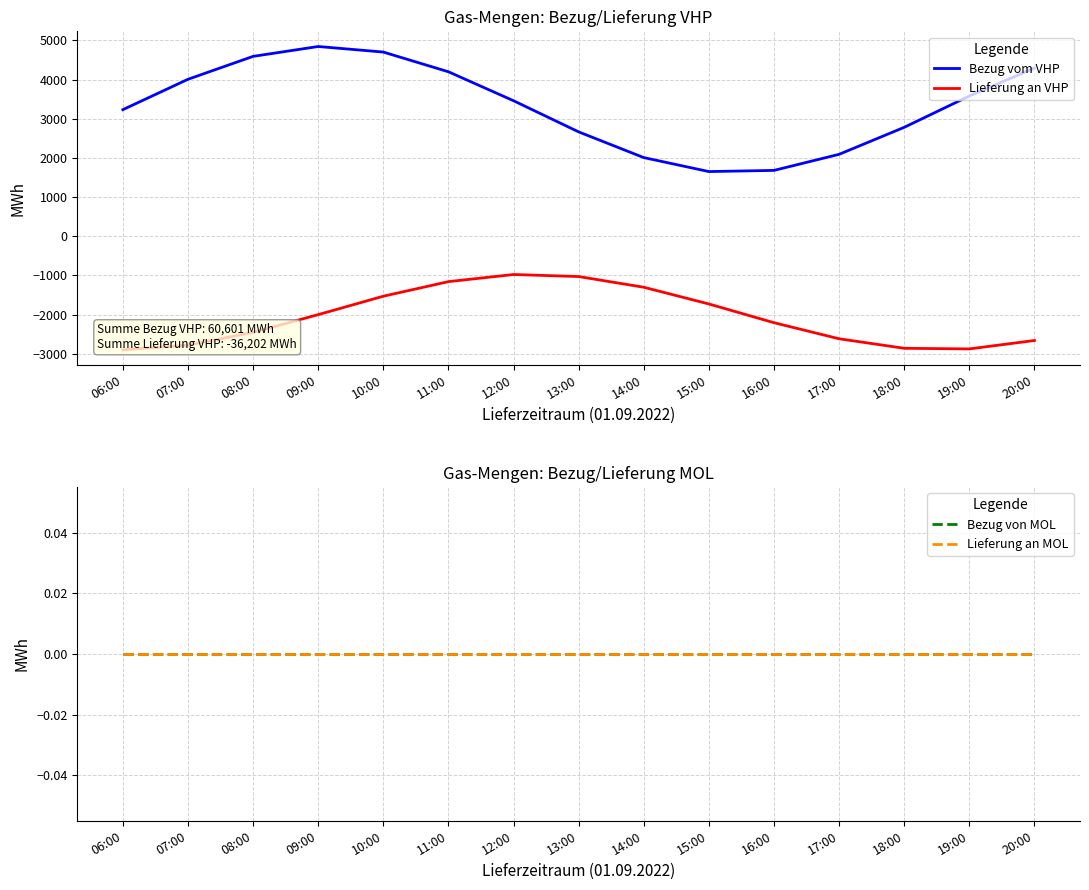

Reading left to right, list all the values displayed in this chart.

Bezug vom VHP: 3232	4007	4592	4844	4702	4199	3460	2665	2009	1652	1682	2092	2781	3580	4294
Lieferung an VHP: -2896	-2778	-2452	-1999	-1529	-1157	-975	-1027	-1300	-1727	-2205	-2615	-2858	-2874	-2659
Bezug von MOL: 0	0	0	0	0	0	0	0	0	0	0	0	0	0	0
Lieferung an MOL: 0	0	0	0	0	0	0	0	0	0	0	0	0	0	0